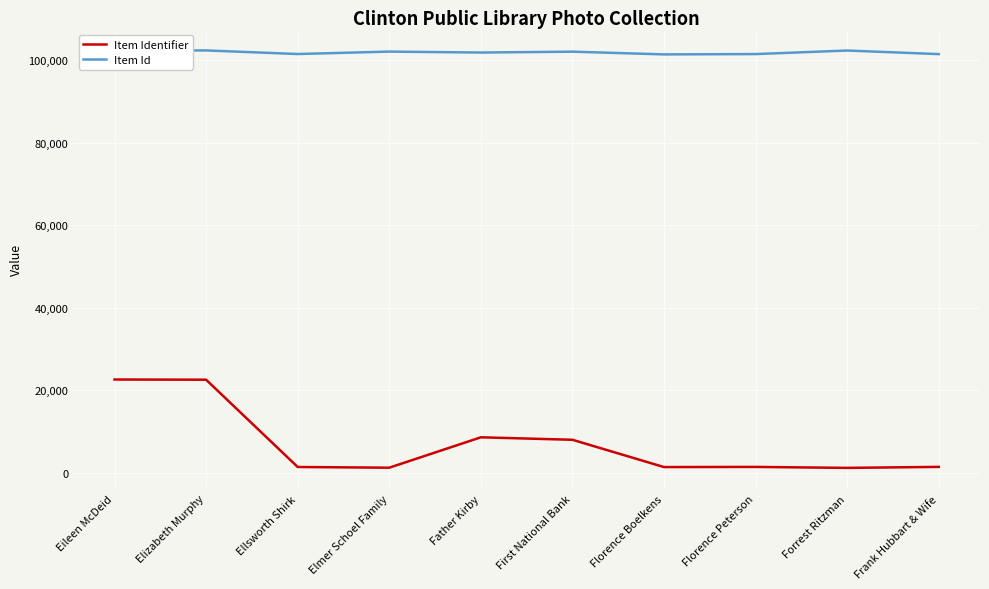

Which series has the largest range (max minus min)?

Item Identifier